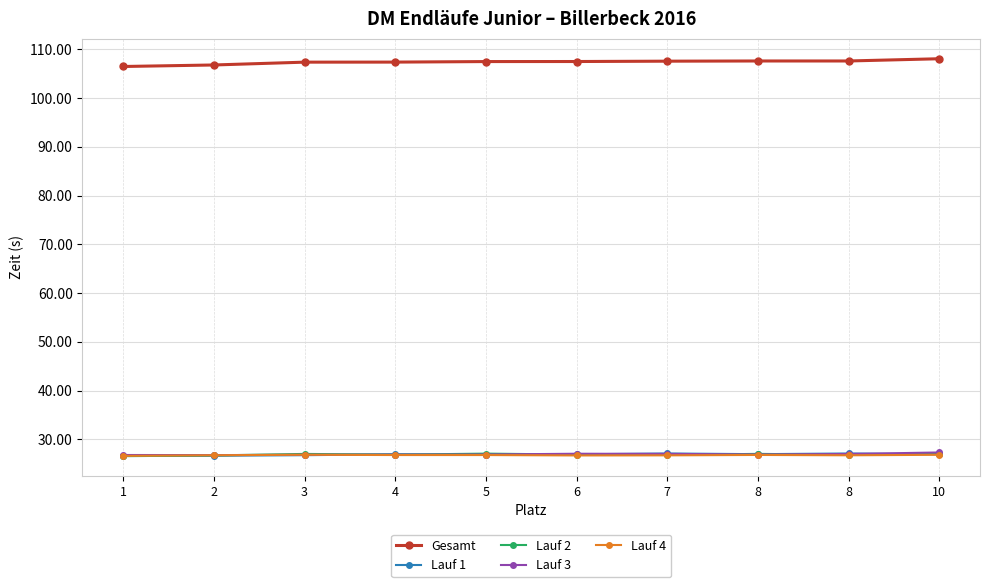

Rank the series by their maximum value, from highest to lowest.

Gesamt, Lauf 3, Lauf 1, Lauf 2, Lauf 4